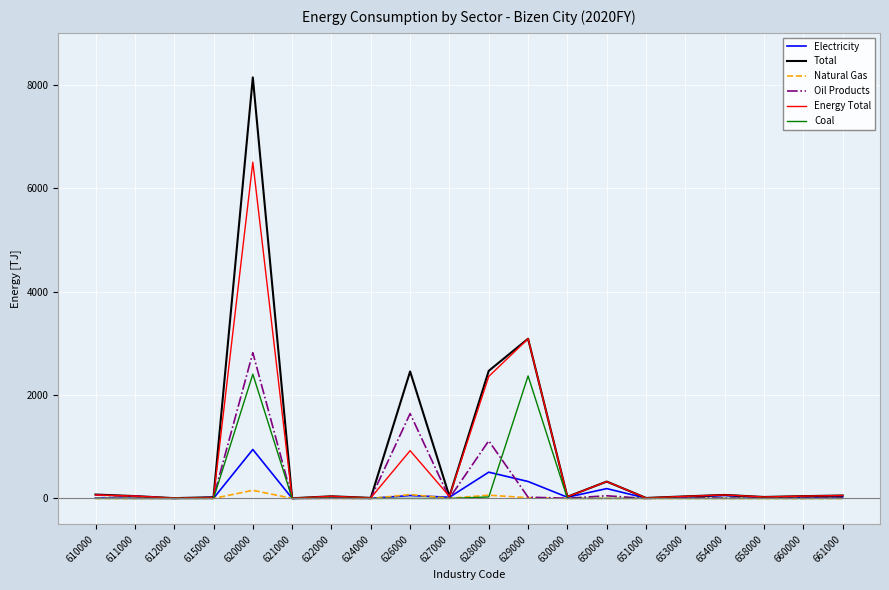

What is the spread (max minus min) of values at 624000?

11.0